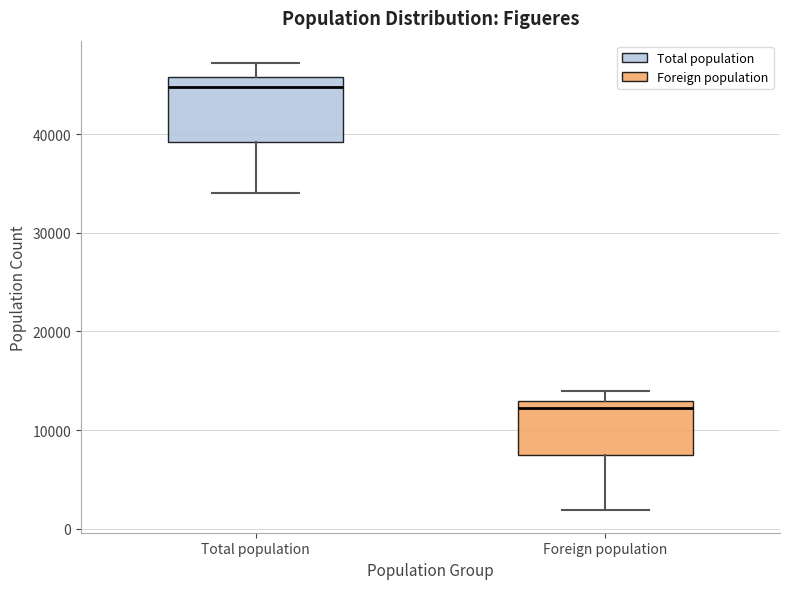

Reading left to right, read every box against the y-axis: the position of its median line, the range the box covers, and the ends of its whiskers. The values are not printed on the chart, so give them approximately, as read against the axis.

Total population: median 45000, box 39000 to 46000, whiskers 34000 to 47000
Foreign population: median 12000, box 7000 to 13000, whiskers 2000 to 14000